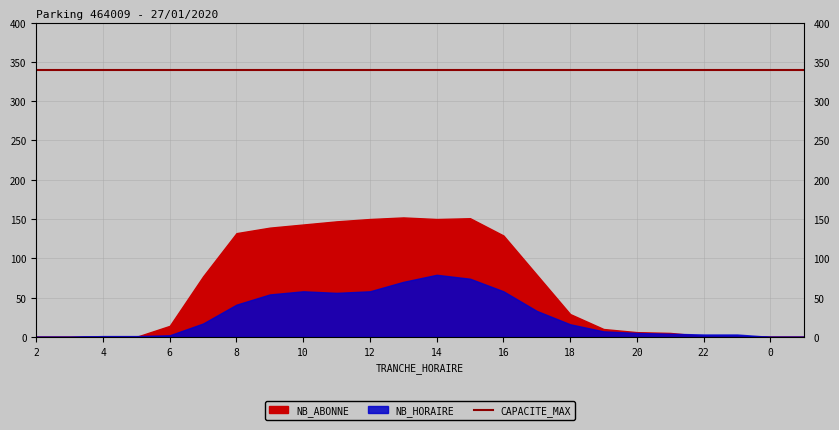

Which series has the largest total across all categories?

CAPACITE_MAX